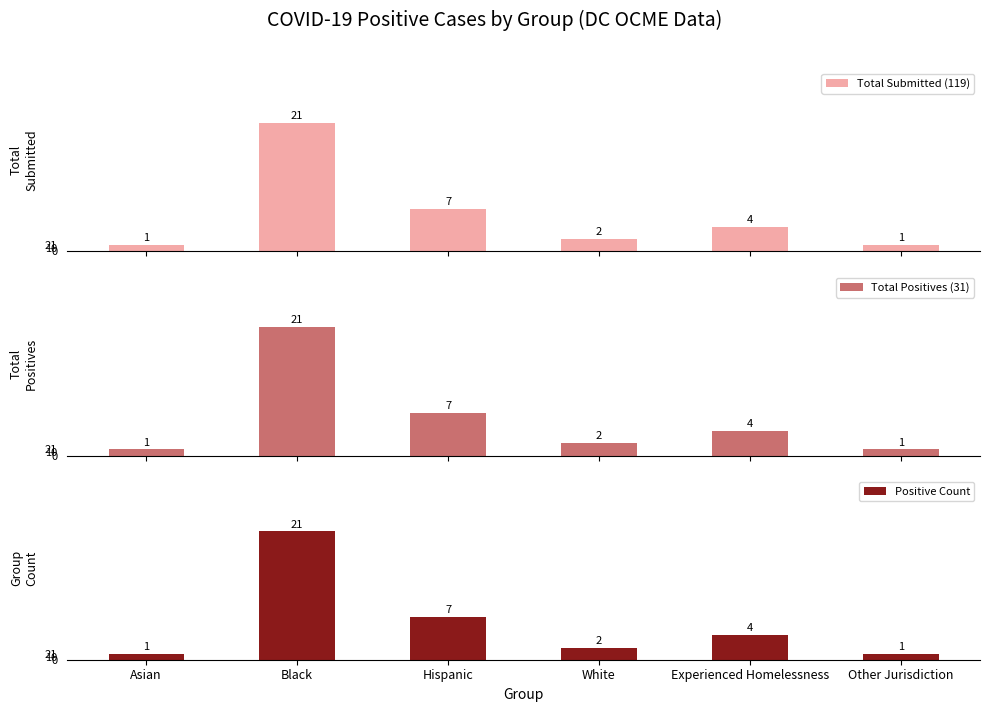

At White, list the series in order from largest to smallest.

Total Submitted (119), Total Positives (31), Positive Count